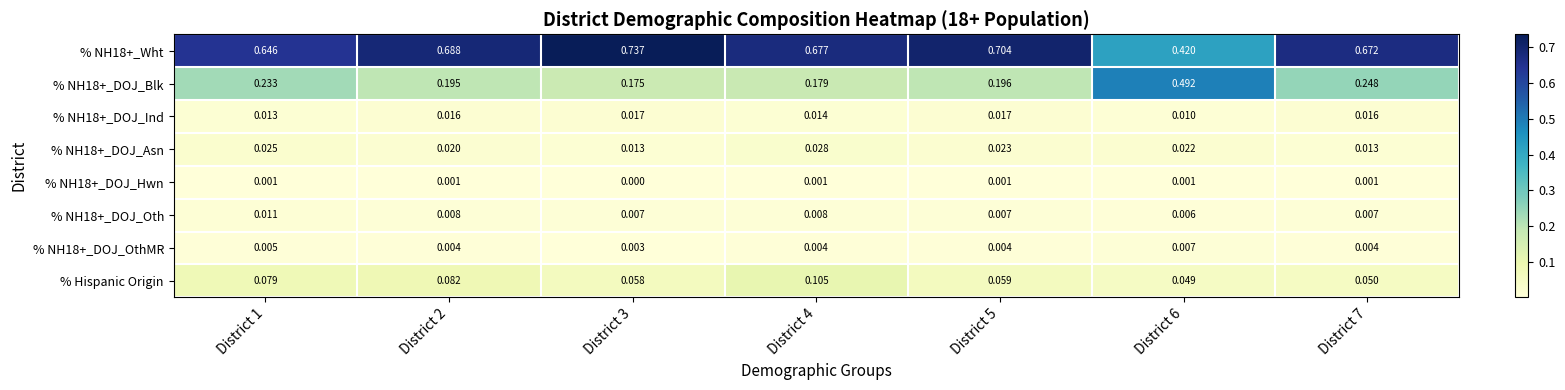

Between District 6 and District 7, which series saw the biggest shift?

% NH18+_Wht